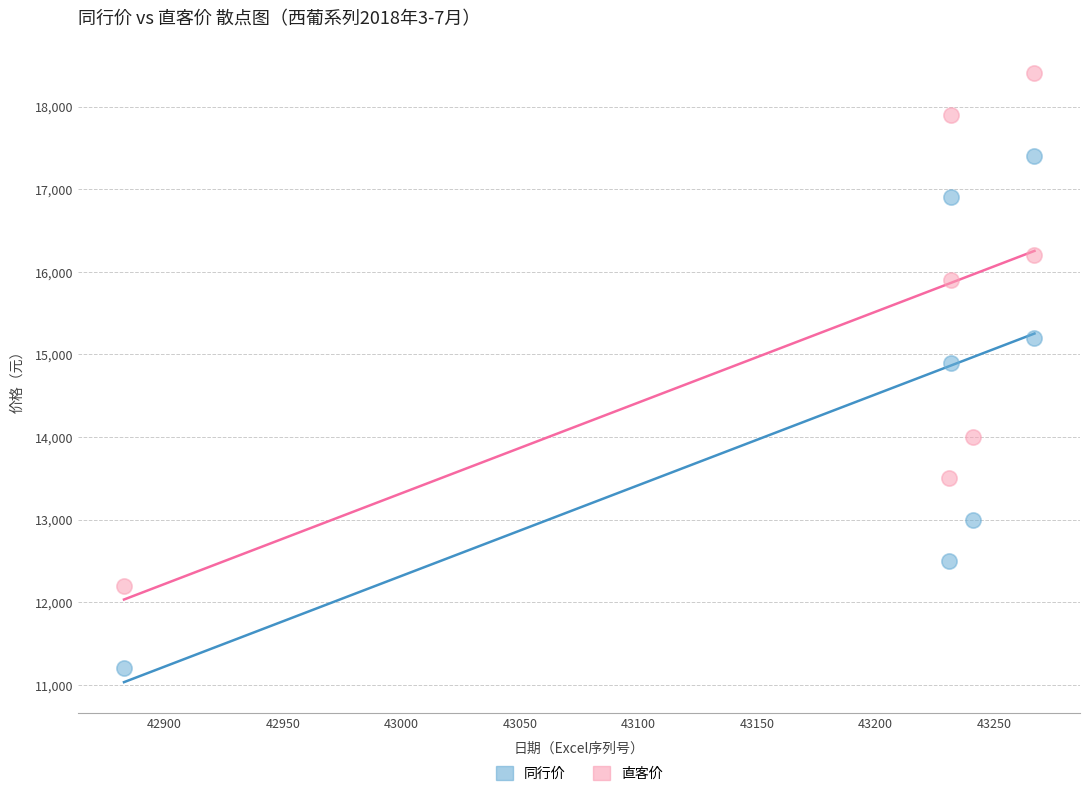

Across all data points, what is the range of X values (max minus min)?

384